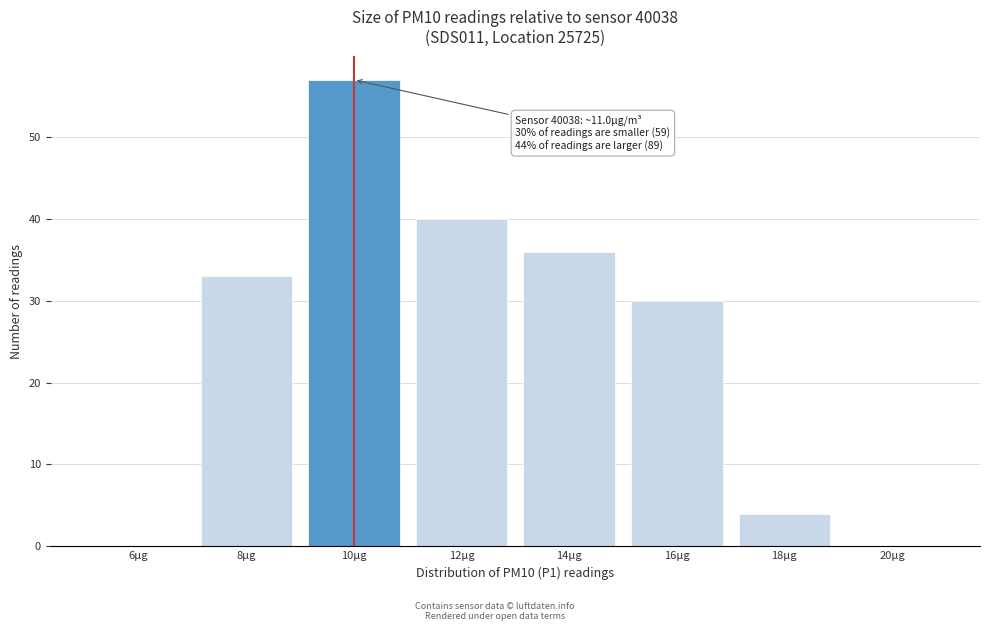

Reading left to right, what are all the values shown in this chart?

6µg=0	8µg=33	10µg=57	12µg=40	14µg=36	16µg=30	18µg=4	20µg=0